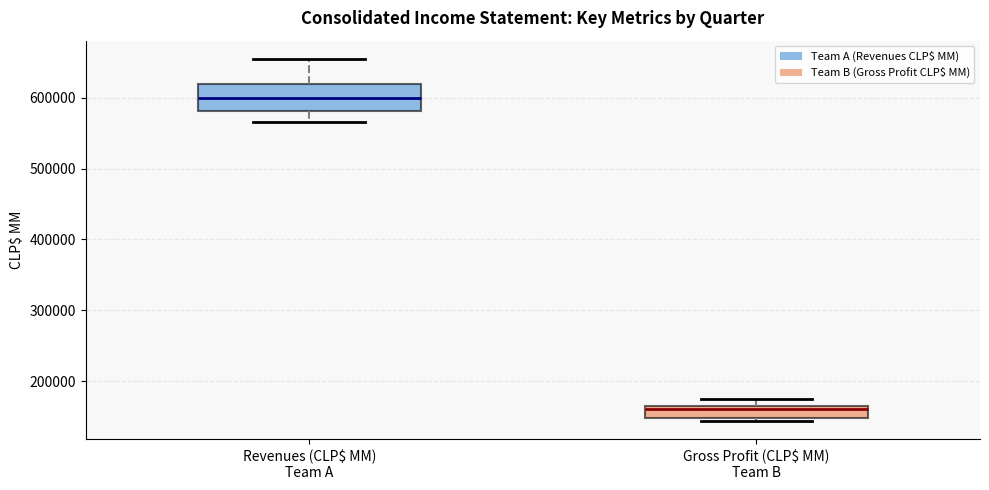

Where does the median line of the box for Revenues (CLP$ MM) Team A sit on the y-axis? The values are not printed on the chart, so give them approximately, as read against the axis.

600000